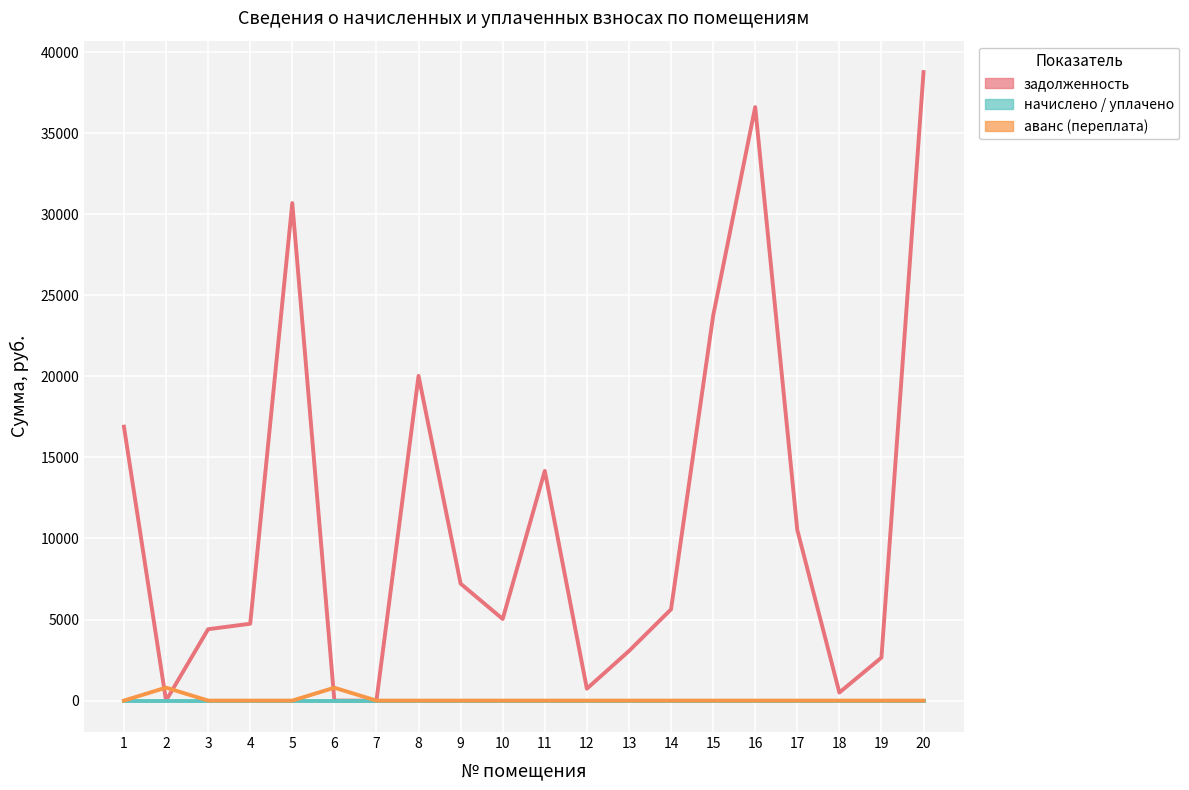

True or false: аванс (переплата) and начислено / уплачено cross at least once.

False